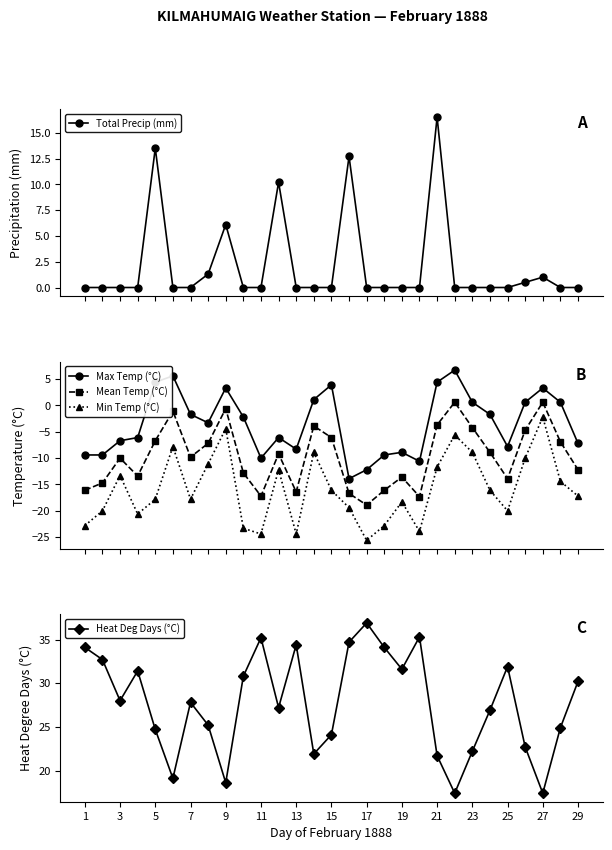

True or false: Heat Deg Days (°C) and Max Temp (°C) intersect in this chart.

False